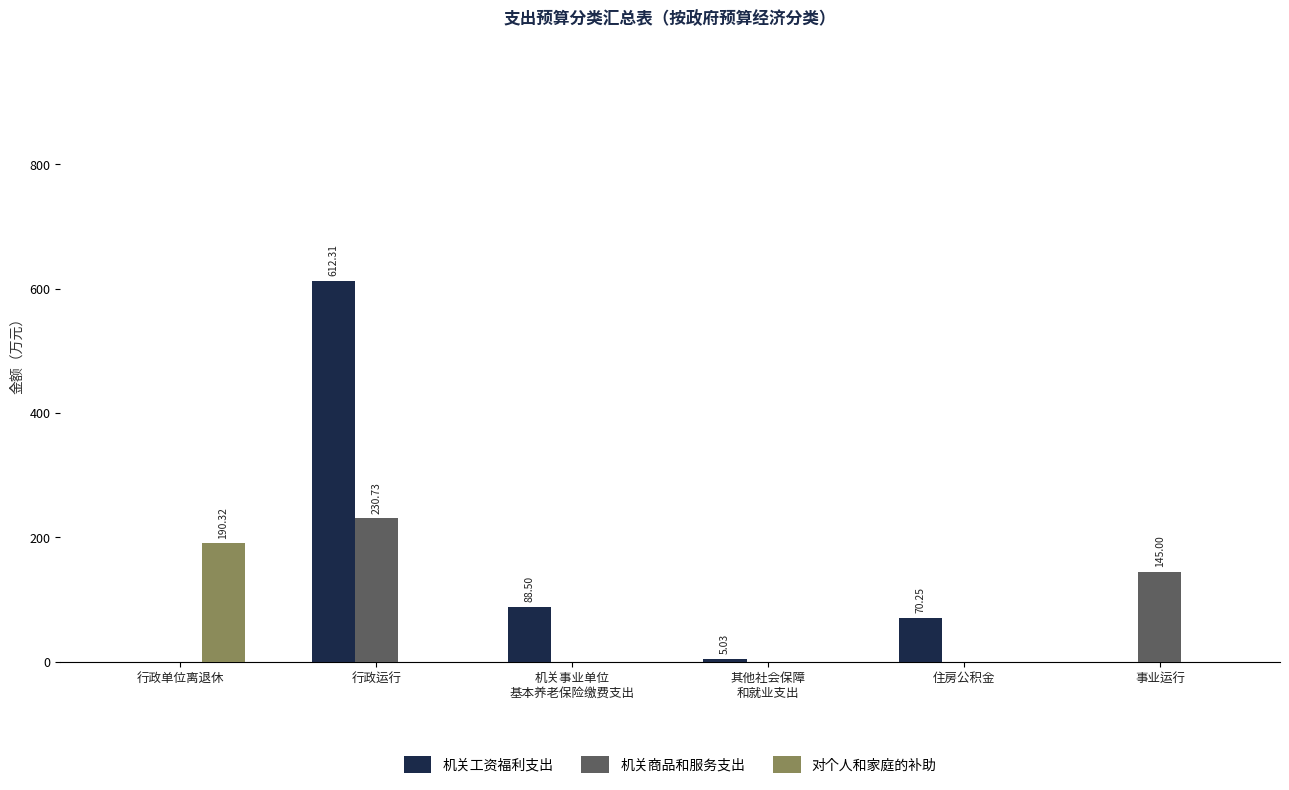

What is the sum of all 对个人和家庭的补助 values?

190.3